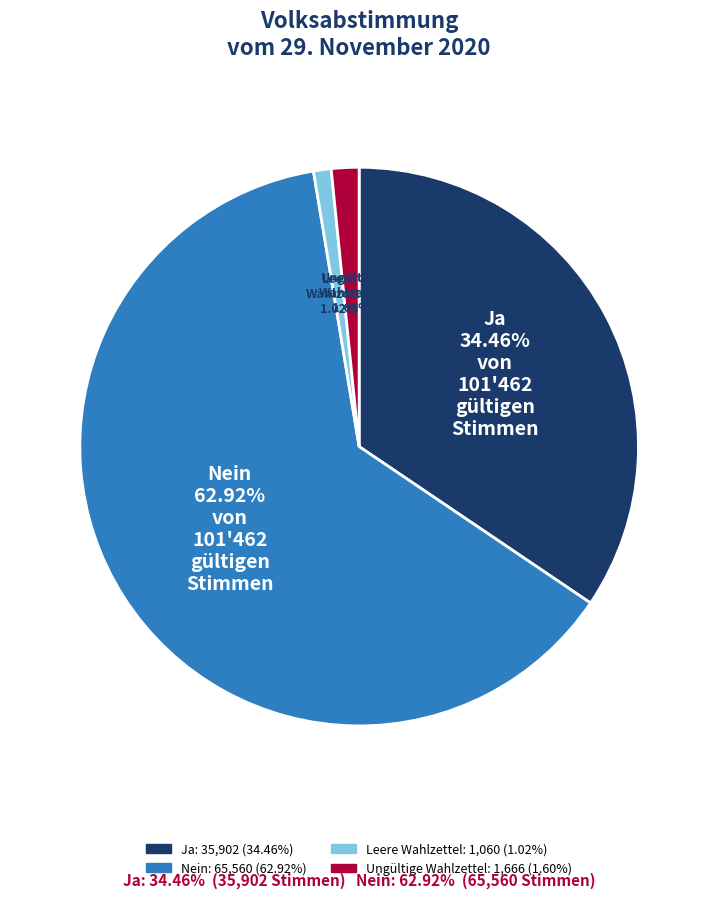

Which slice is the largest?

Nein